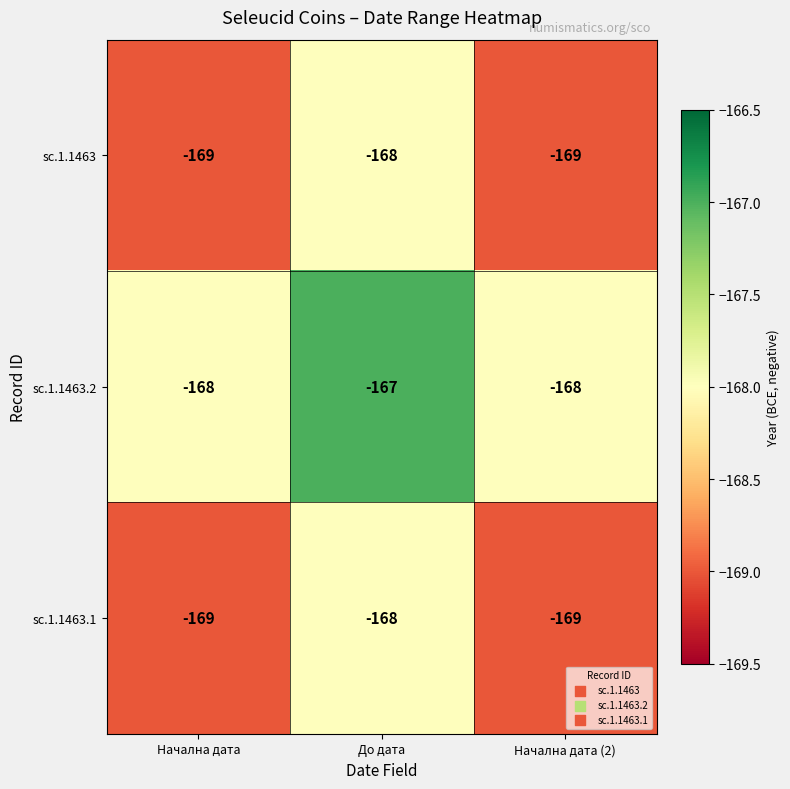

Read the sc.1.1463 value at До дата.

-168